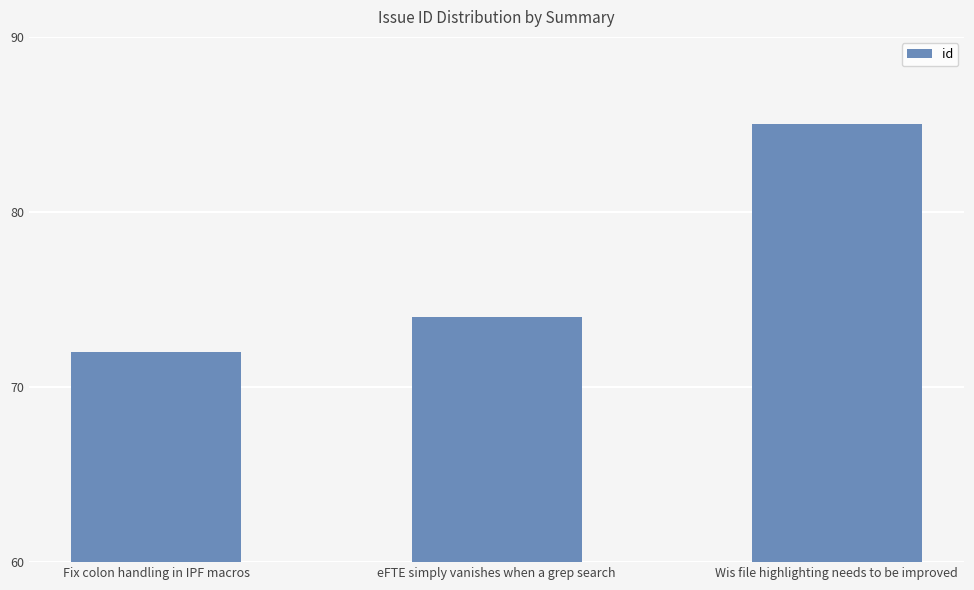

At which label is the value closest to 78?

eFTE simply vanishes when a grep search